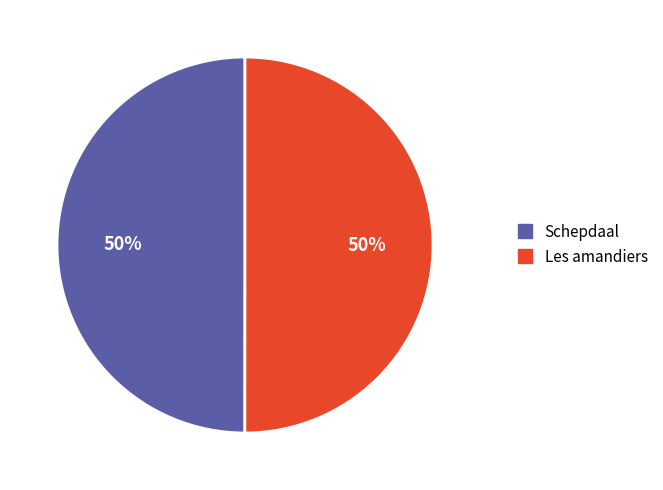

What is the ratio of the value at Les amandiers to the value at Schepdaal?

1.0